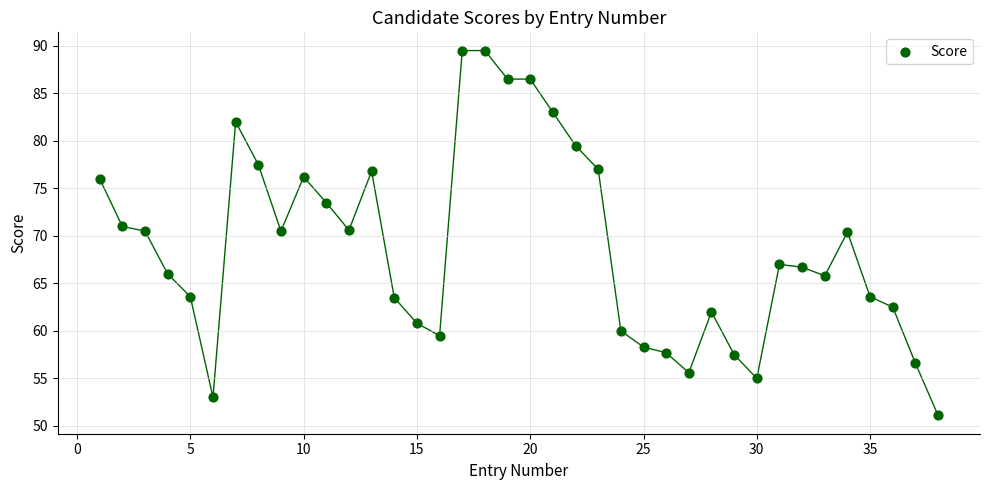

What is the range of X values (max minus min)?

37.0